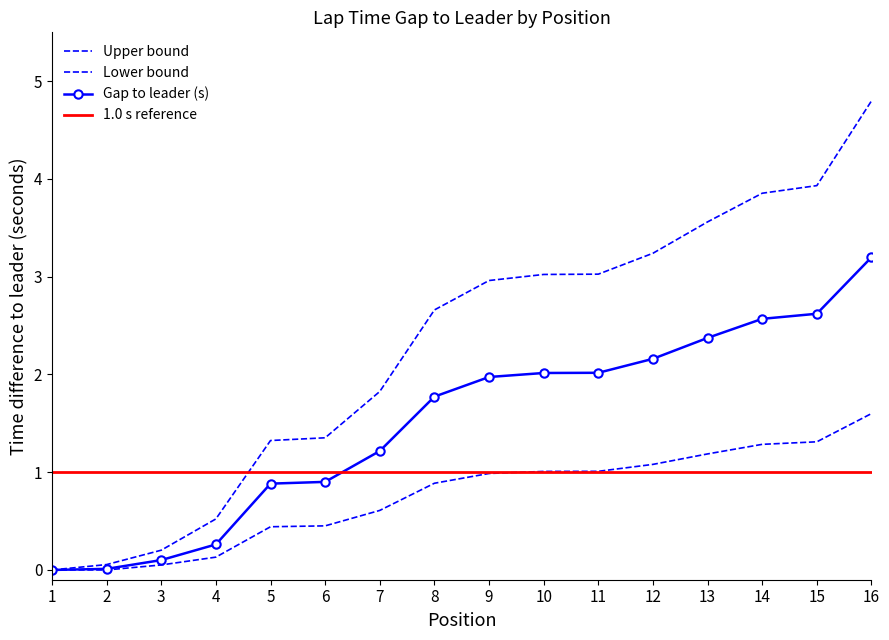

What is the difference between the maximum and minimum values in the Diff_upper series?

4.8